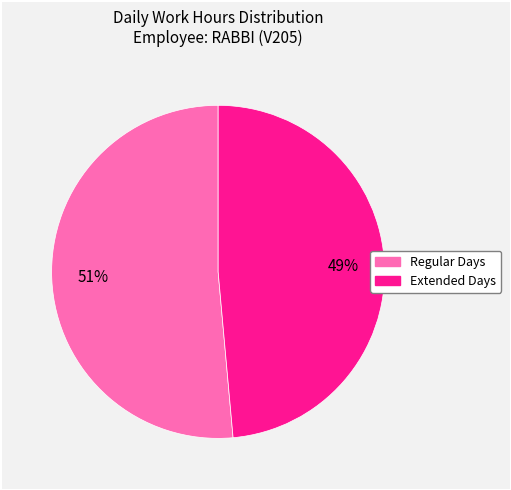

Is there a majority slice in this chart?

Yes